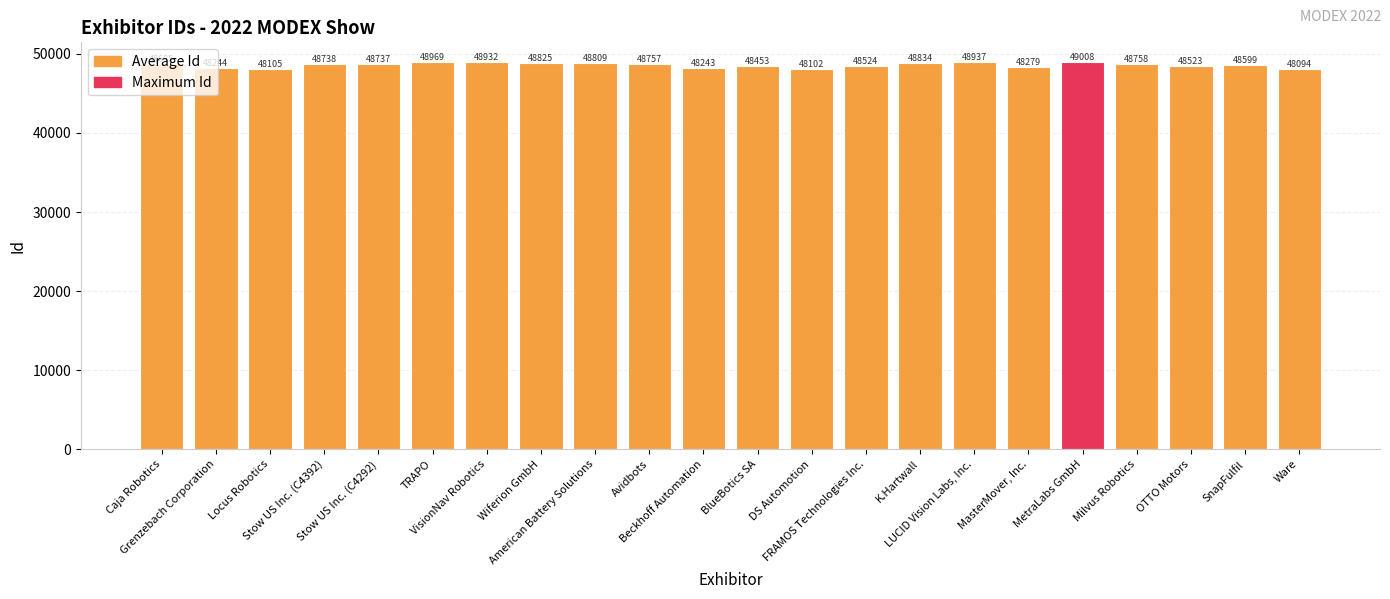

How many distinct data groups are displayed?

1